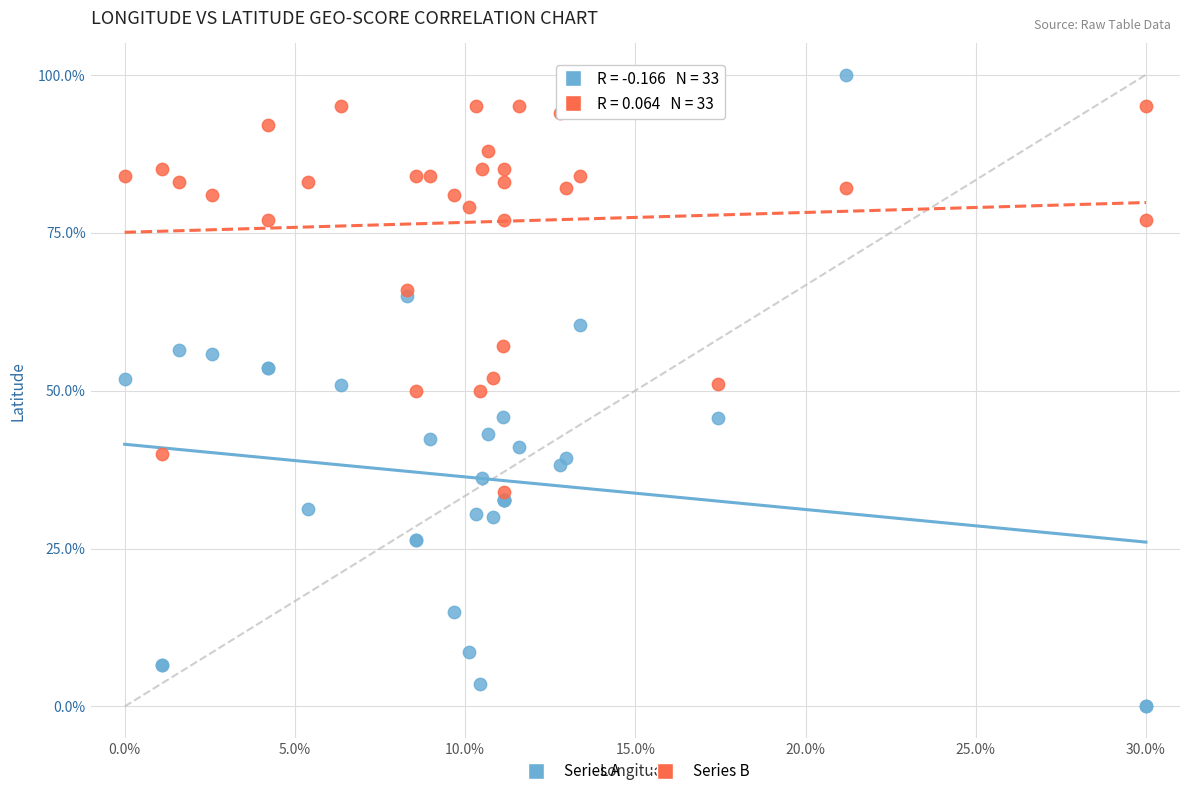

Which series reaches the maximum Y coordinate?

Series A